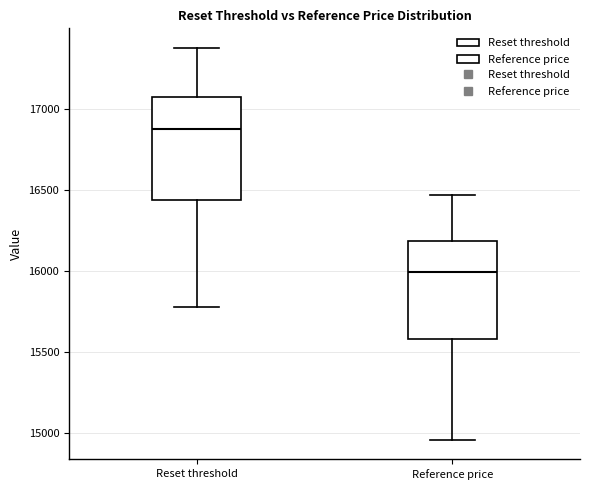

Which box's median line is the highest?

Reset threshold